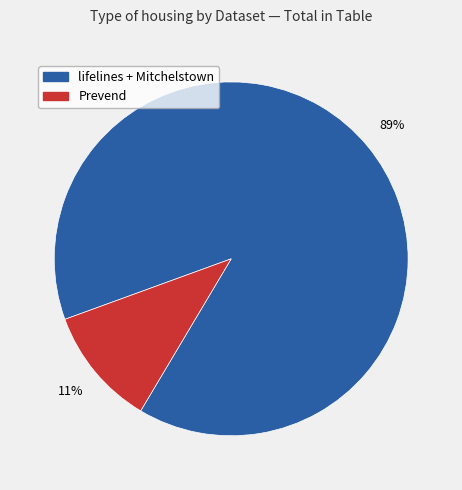

Is there any slice that represents more than half of the pie?

Yes